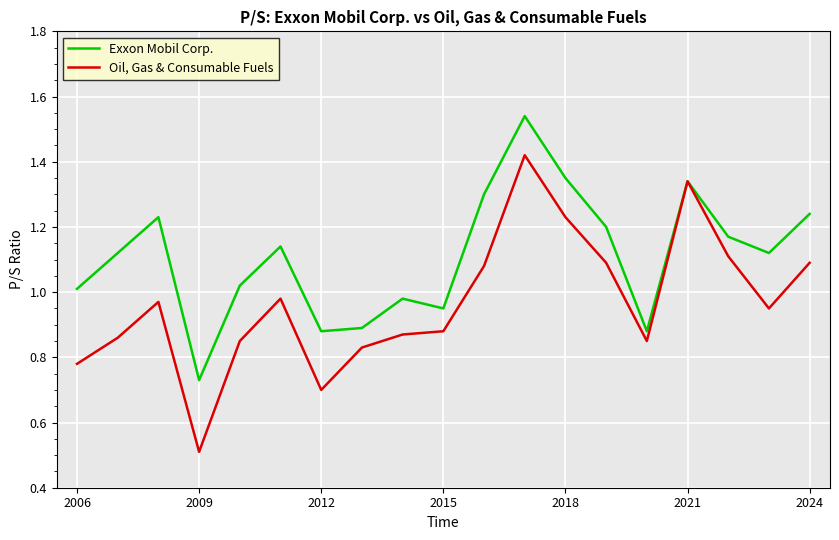

Count the number of categories in the chart.

19